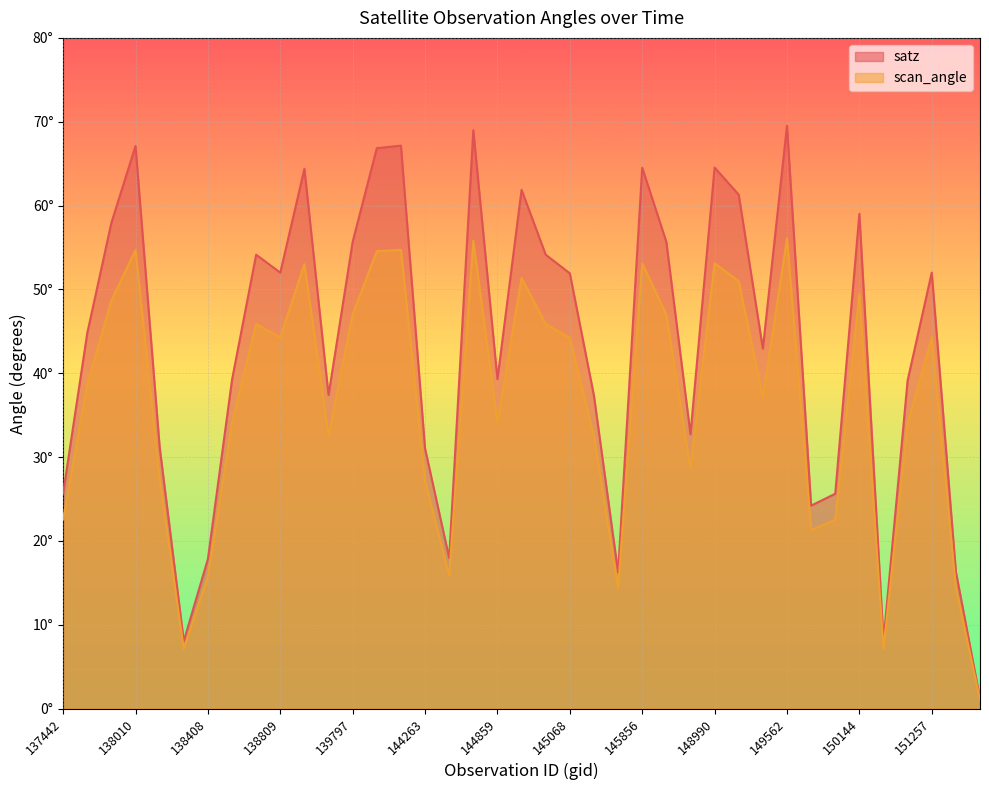

What is the sum of the satz values at 145856 and 145068?

116.4